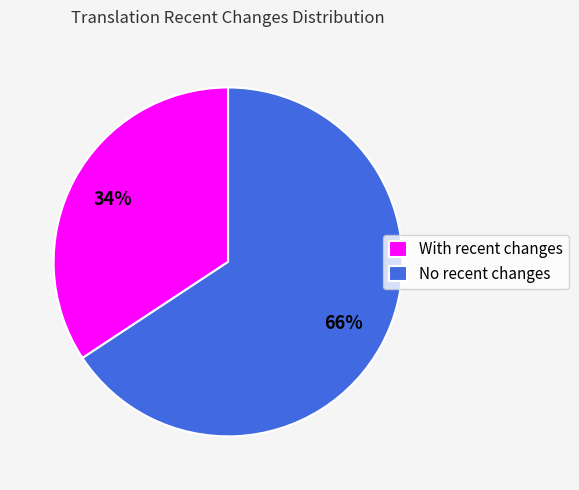

Rank the categories by value from lowest to highest.

With recent changes, No recent changes